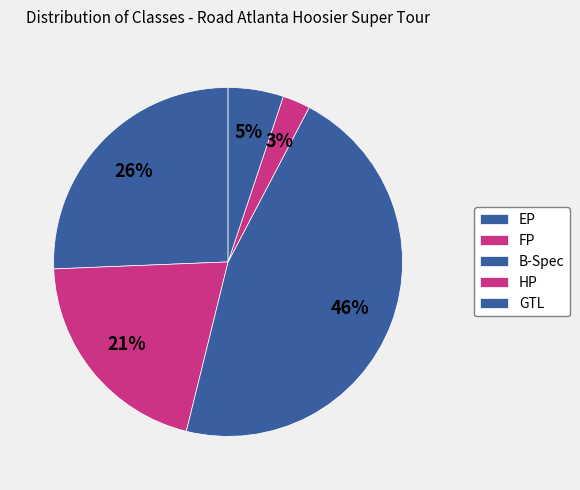

Is it true that B-Spec is 46% of the pie?

True